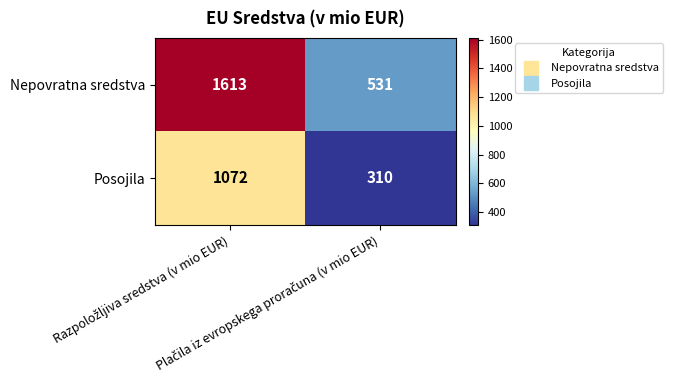

What is the lowest value of the Posojila series?

310